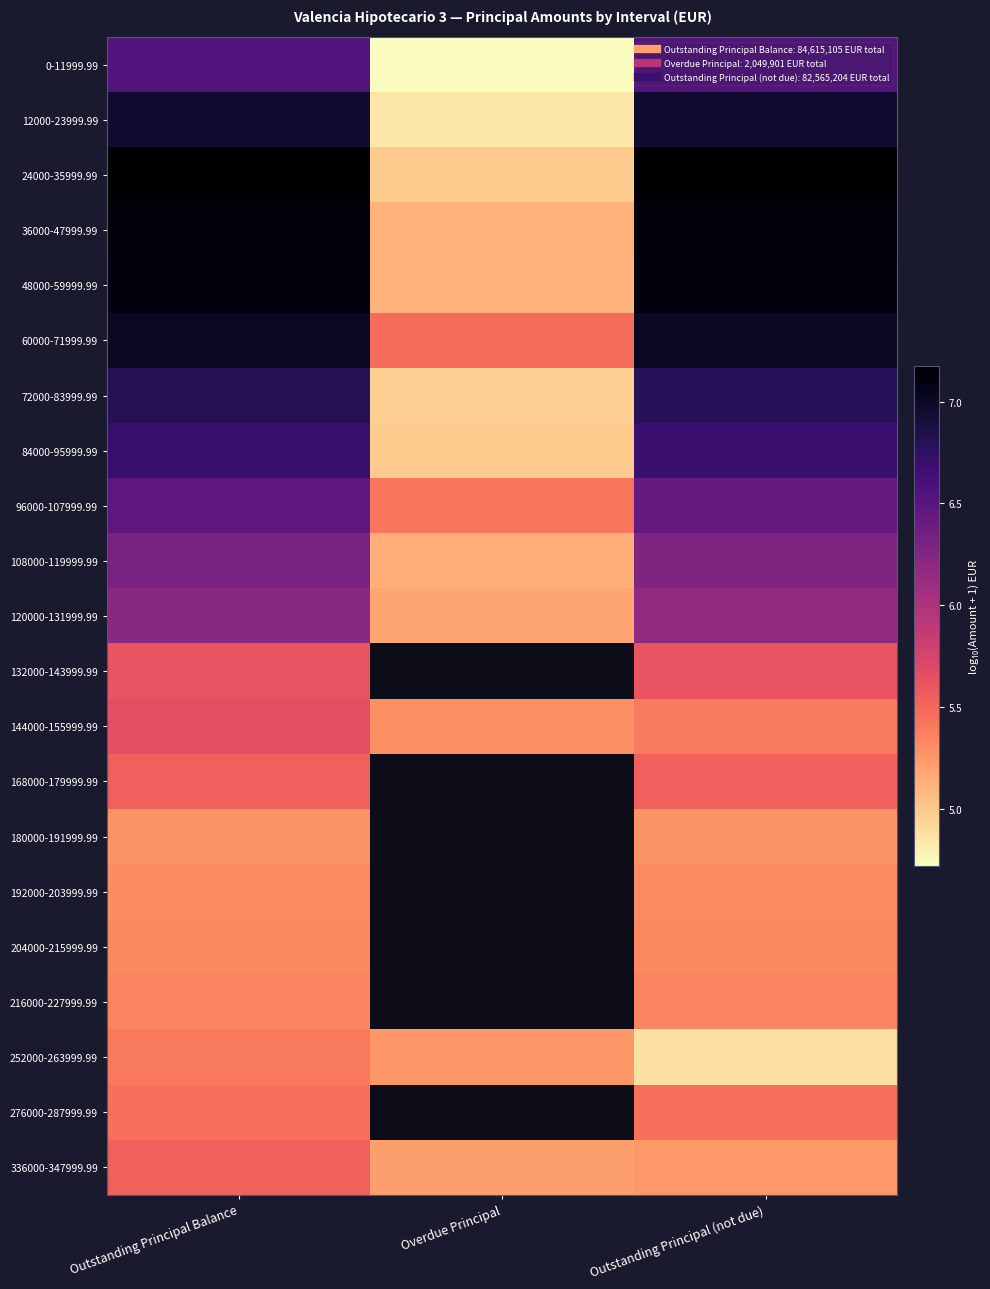

Where is 48000-59999.99 nearest to the value 6?

Overdue Principal